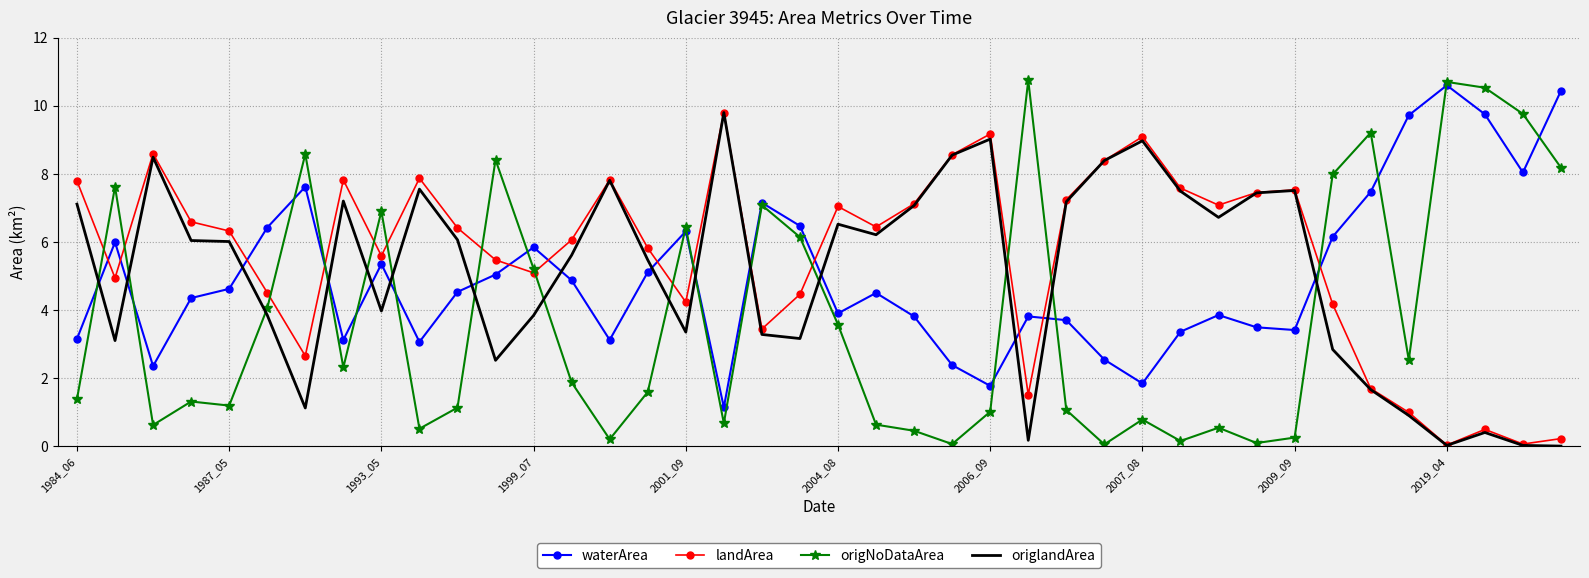

True or false: origNoDataArea and landArea intersect in this chart.

True